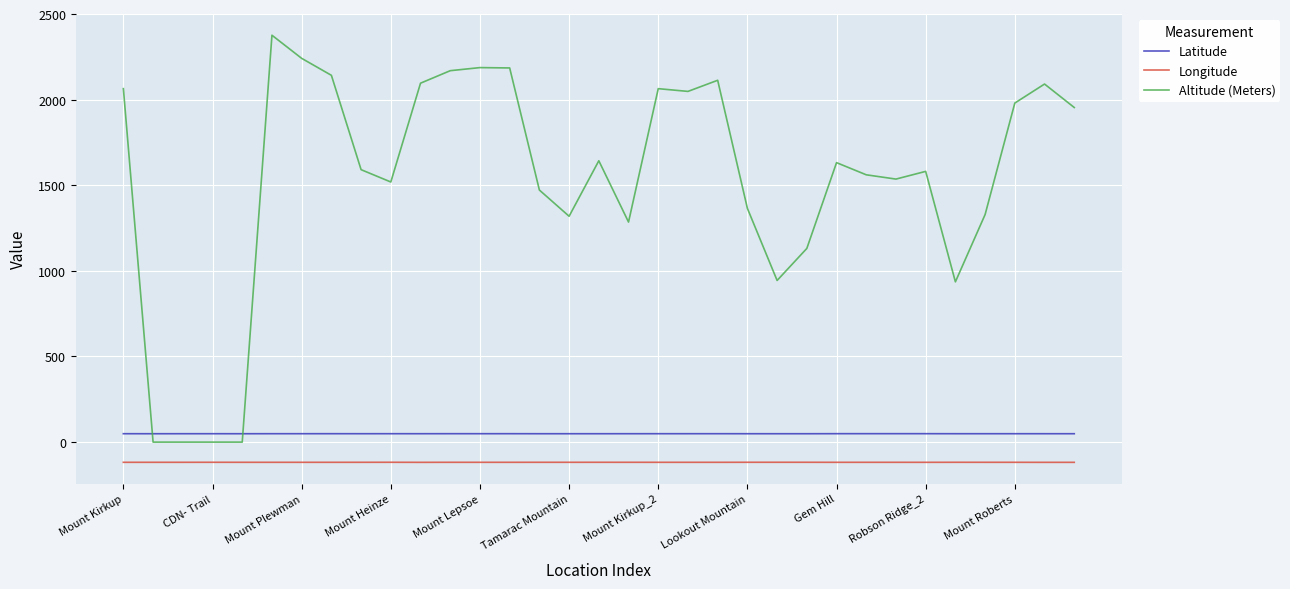

Which series has the widest spread of values?

Altitude (Meters)